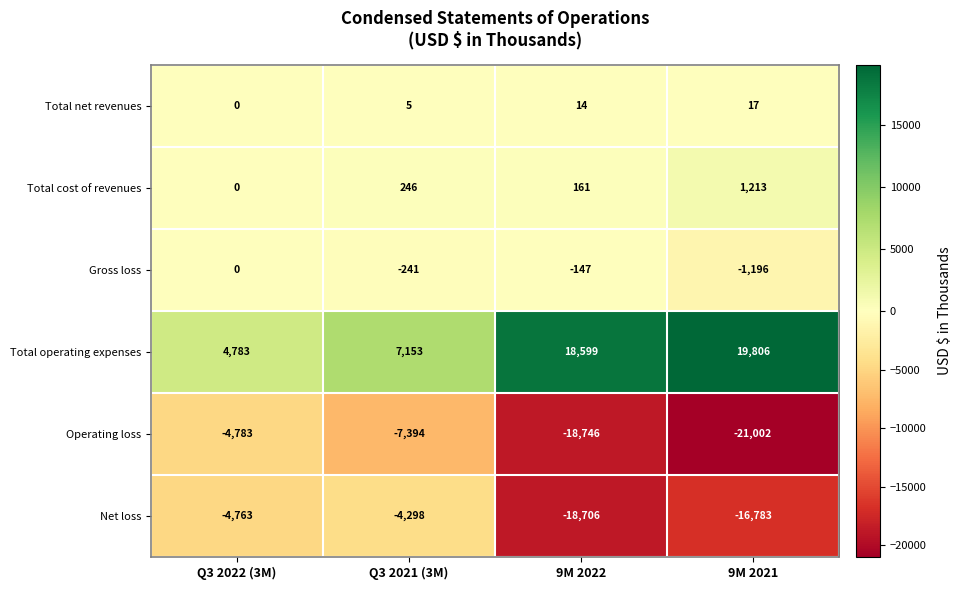

Reading left to right, what are all the values shown in this chart?

Total net revenues: Q3 2022 (3M)=0	Q3 2021 (3M)=5	9M 2022=14	9M 2021=17
Total cost of revenues: Q3 2022 (3M)=0	Q3 2021 (3M)=246	9M 2022=161	9M 2021=1213
Gross loss: Q3 2022 (3M)=0	Q3 2021 (3M)=-241	9M 2022=-147	9M 2021=-1196
Total operating expenses: Q3 2022 (3M)=4783	Q3 2021 (3M)=7153	9M 2022=18599	9M 2021=19806
Operating loss: Q3 2022 (3M)=-4783	Q3 2021 (3M)=-7394	9M 2022=-18746	9M 2021=-21002
Net loss: Q3 2022 (3M)=-4763	Q3 2021 (3M)=-4298	9M 2022=-18706	9M 2021=-16783